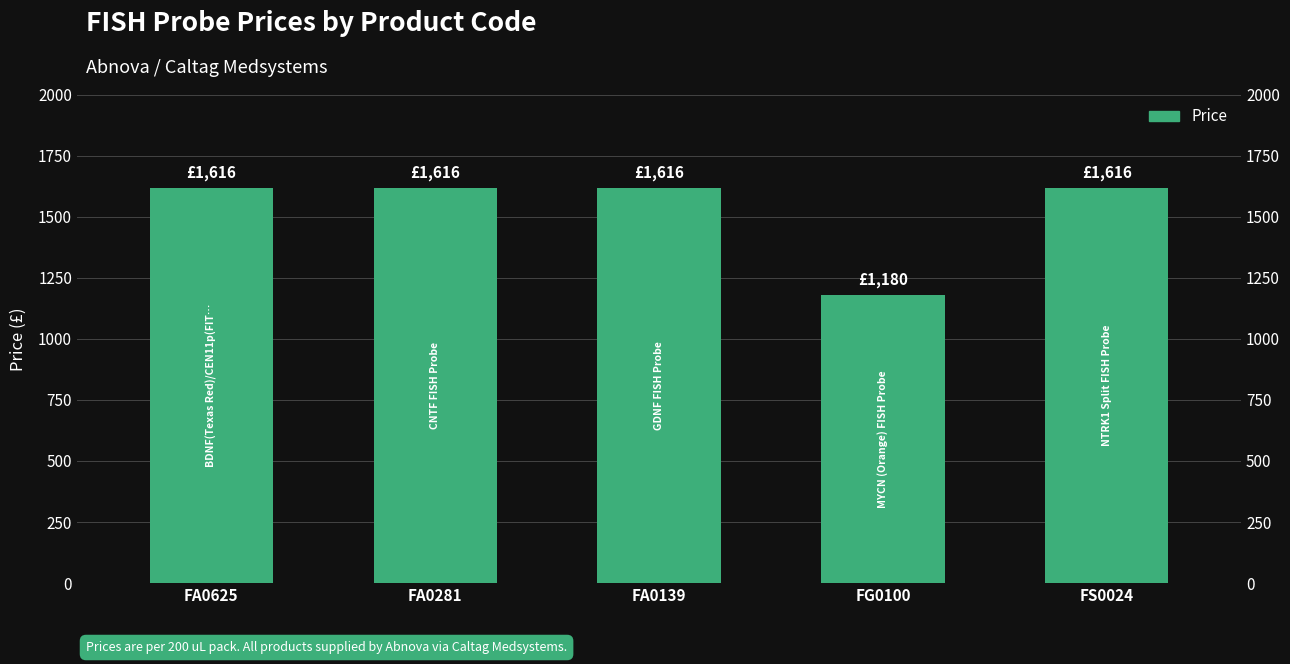

What is the difference between the maximum and minimum values?

436